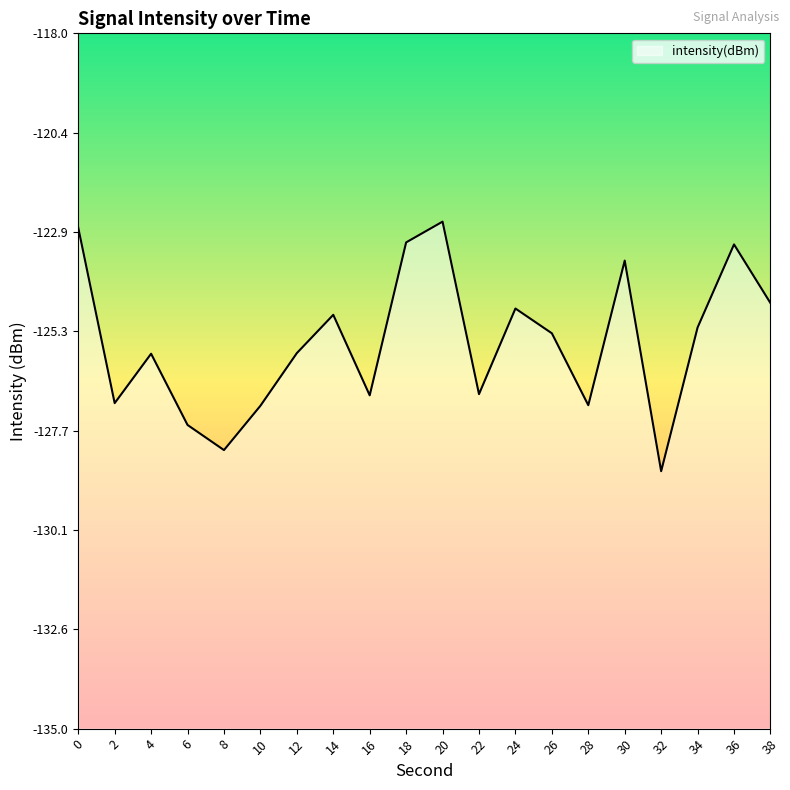

How many lines are shown in the chart?

1